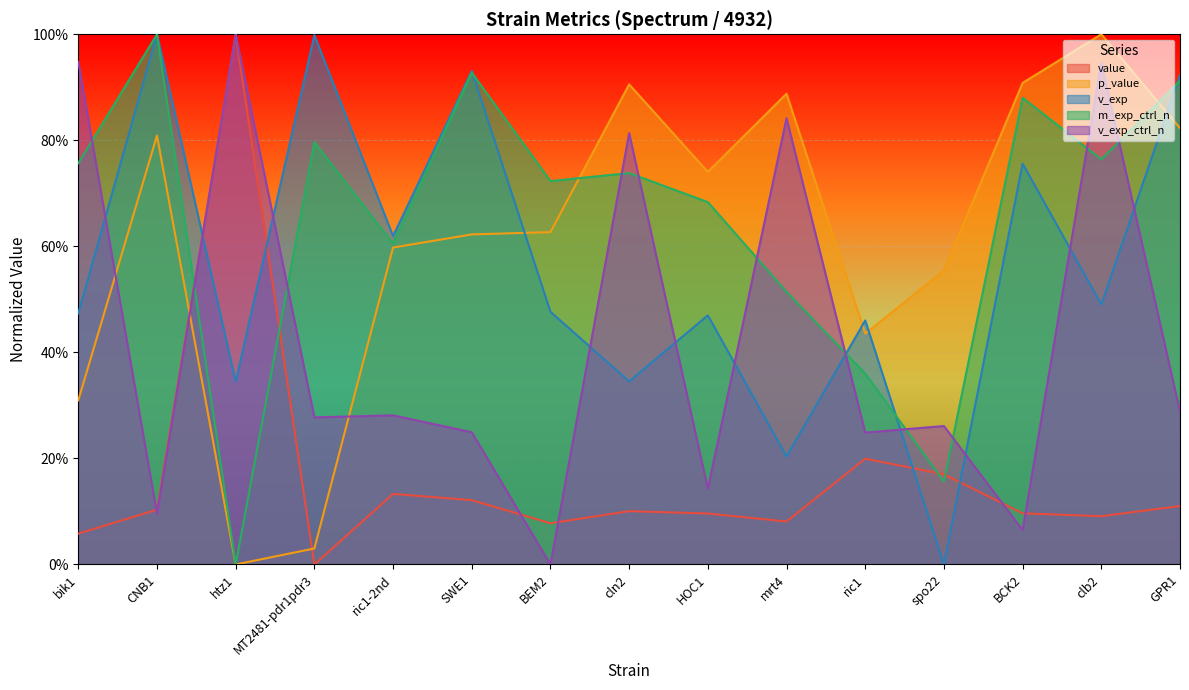

True or false: m_exp_ctrl_n has a value of 1.5 at SWE1.

False